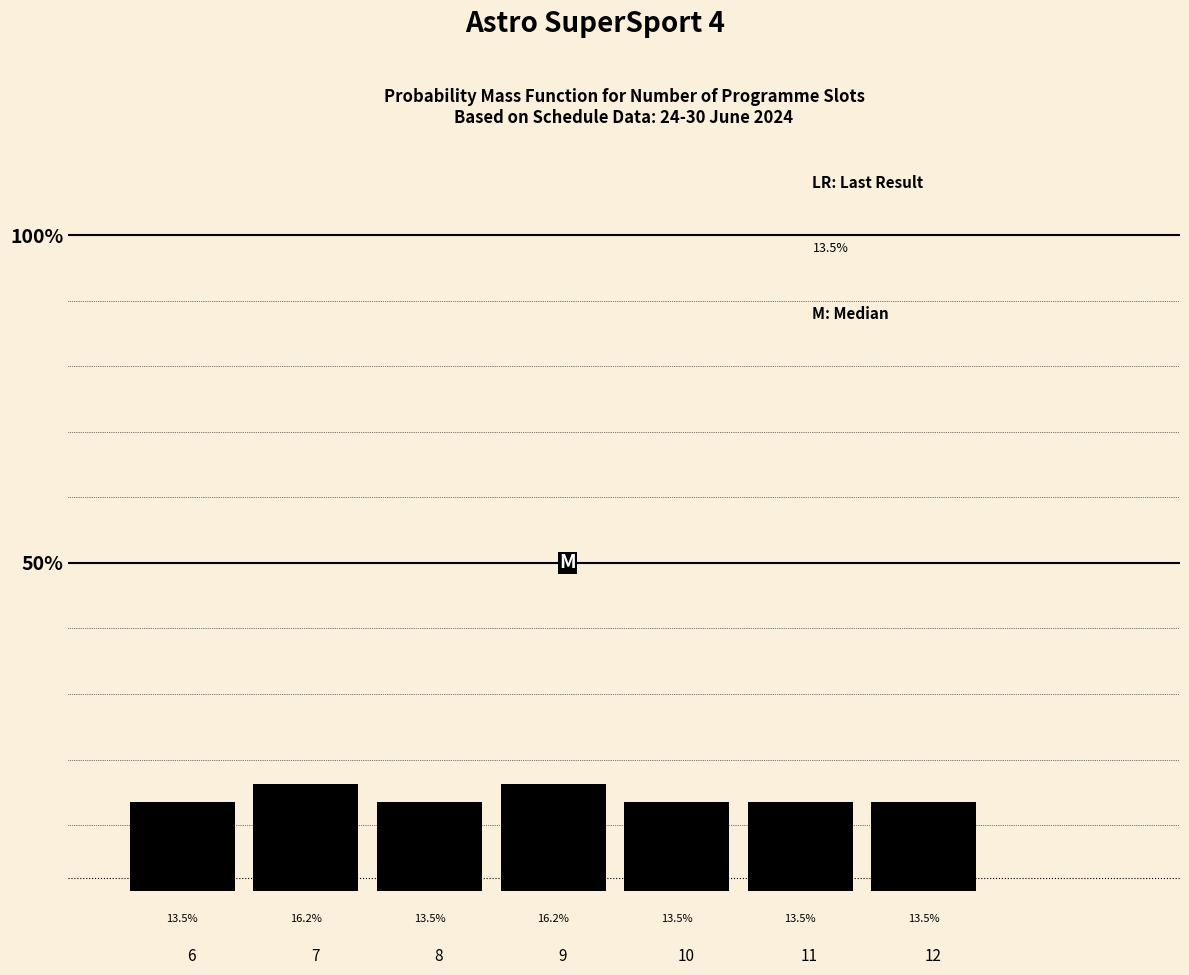

Reading left to right, what are all the values shown in this chart?

13.5	16.2	13.5	16.2	13.5	13.5	13.5